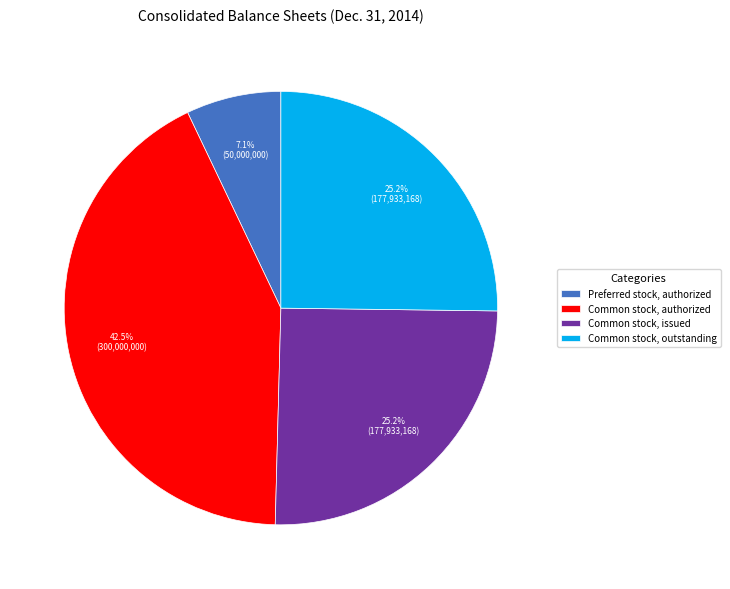

What percentage is the Common stock, outstanding slice, to the nearest percent?

25%